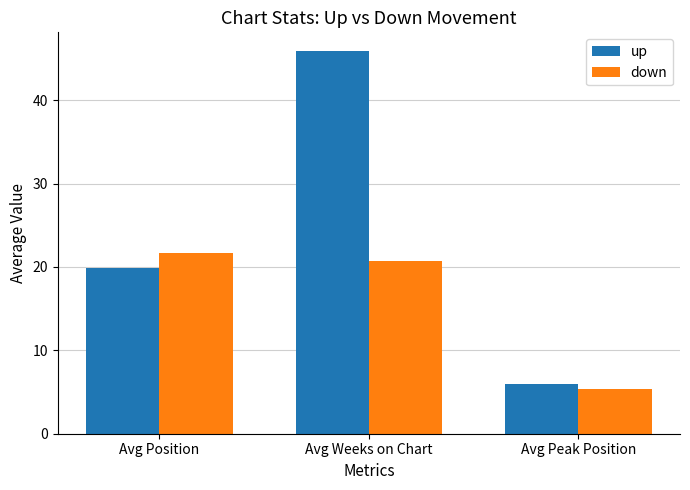

What is the sum of all down values?

47.8